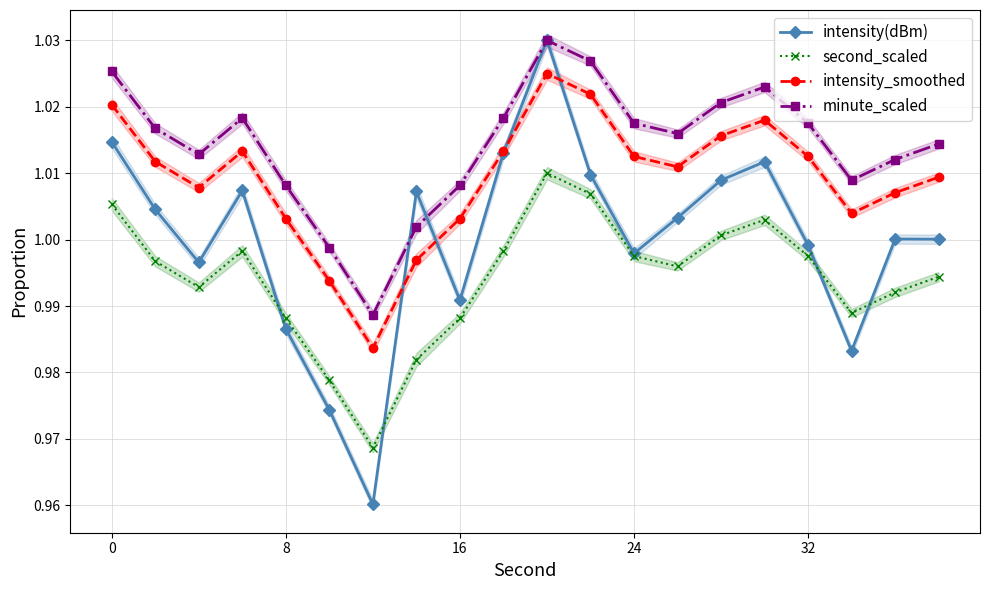

True or false: second_scaled has a value of 0.4 at 32.

False